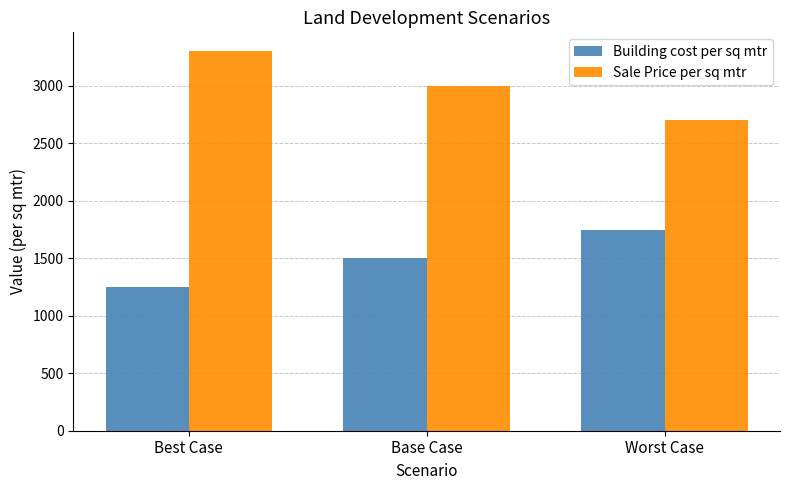

How many bars are there in each group?

2